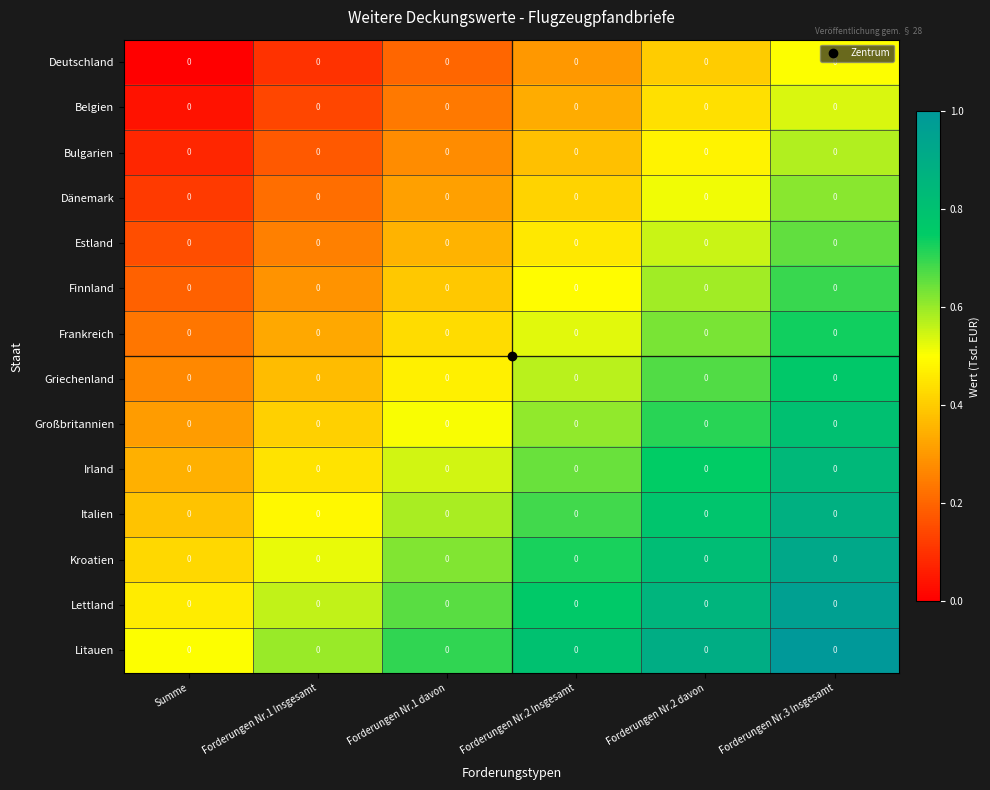

True or false: Frankreich has a value of 0.3 at Forderungen Nr.1 Insgesamt.

True